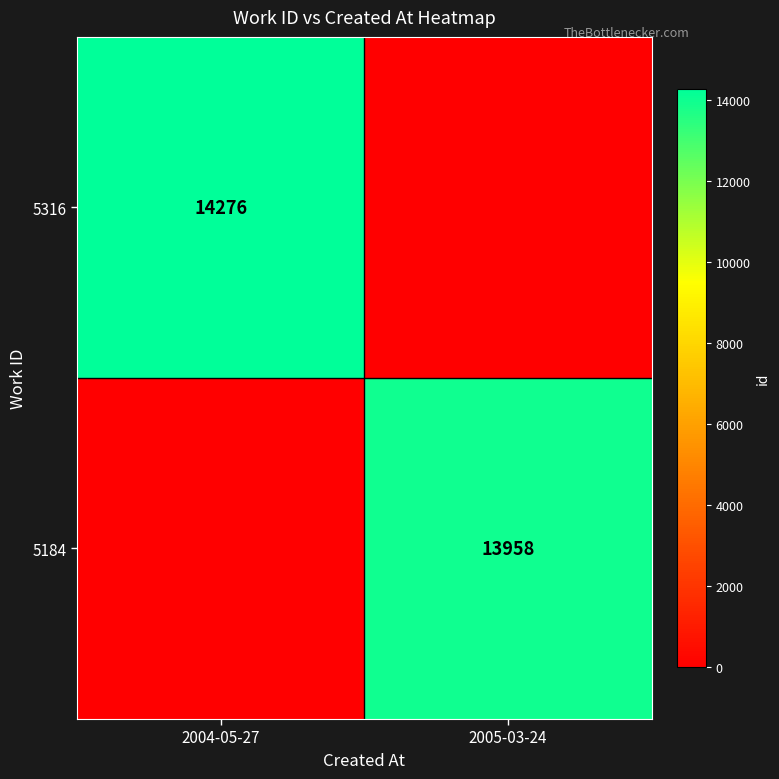

True or false: 5316 has a value of 7942 at 2004-05-27.

False